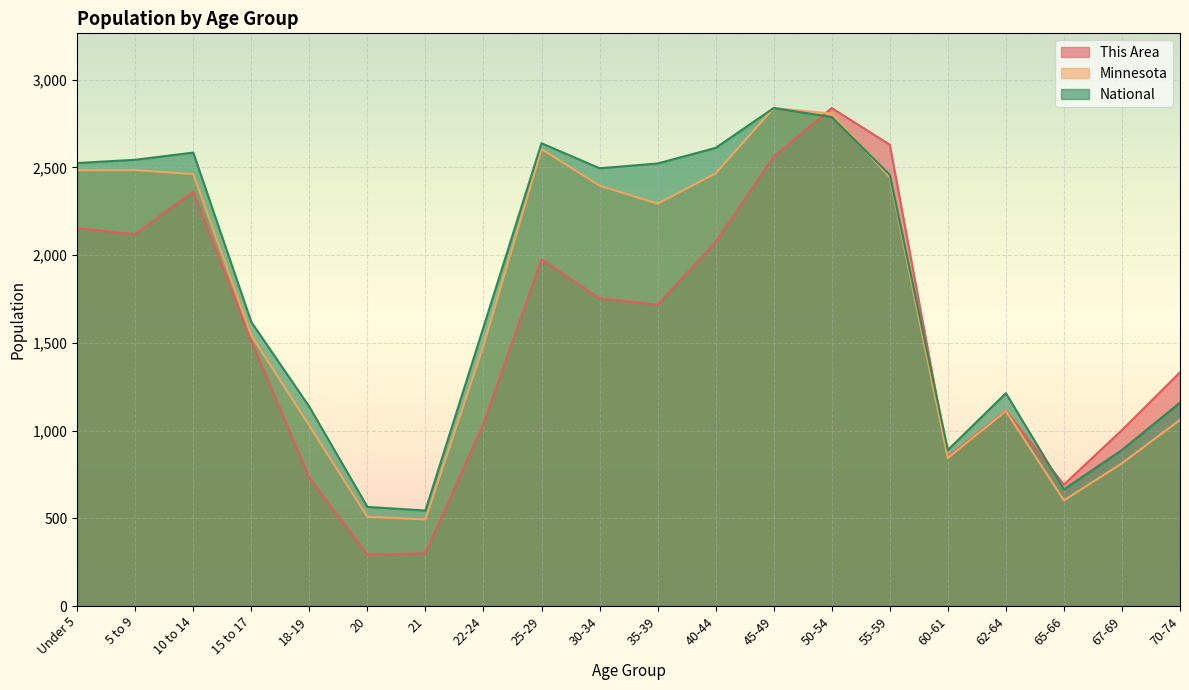

What position from the left is 60-61?

16